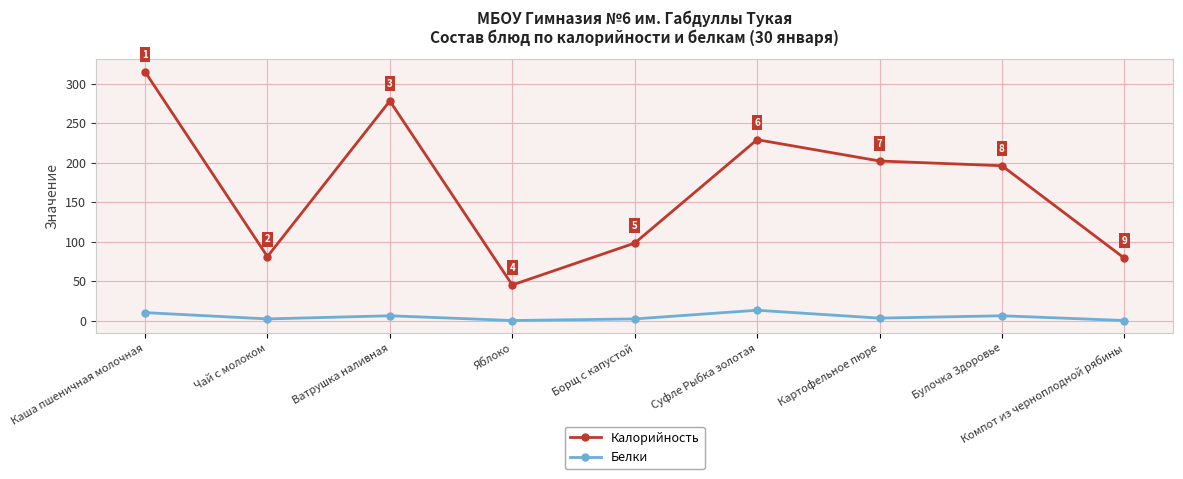

What is the spread (max minus min) of values at Яблоко?

45